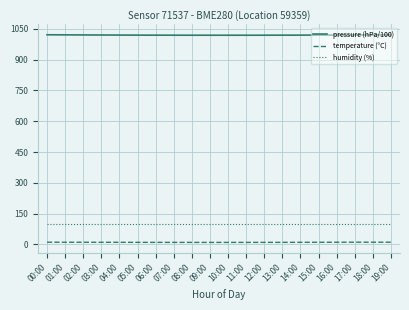

What is the lowest value of the humidity (%) series?

100.0